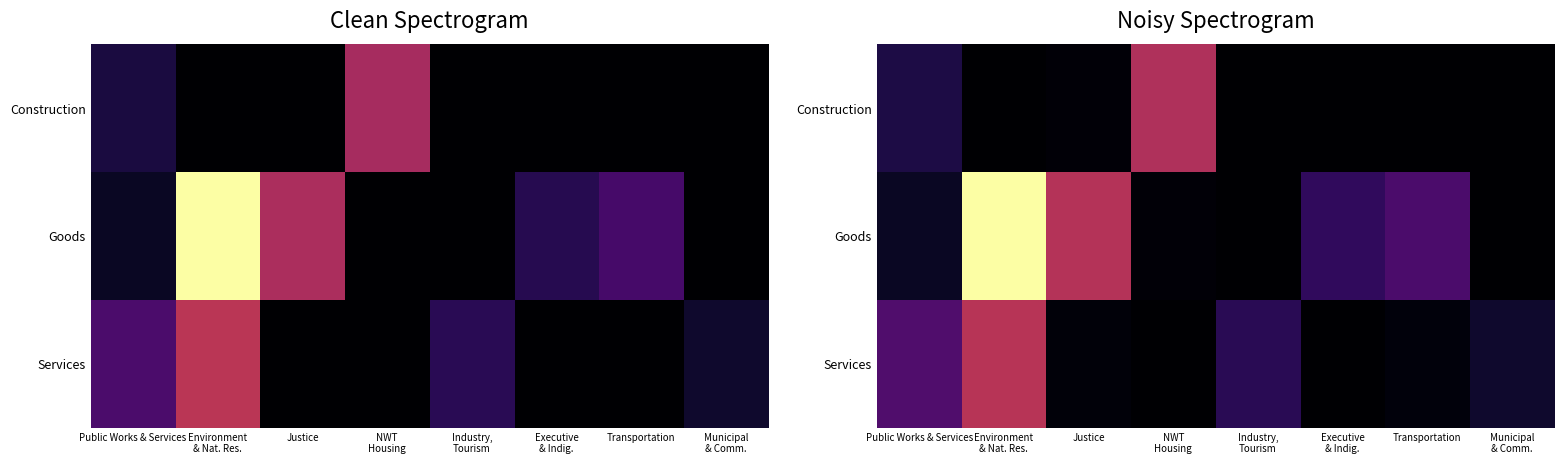

Is the value of Services at Justice greater than the value of Goods at Public Works & Services?

No